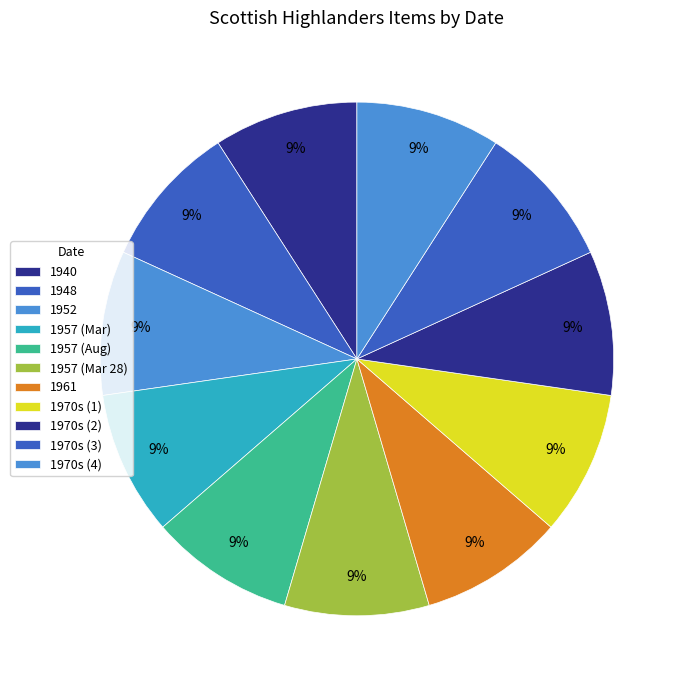

Does any single category account for the majority?

No